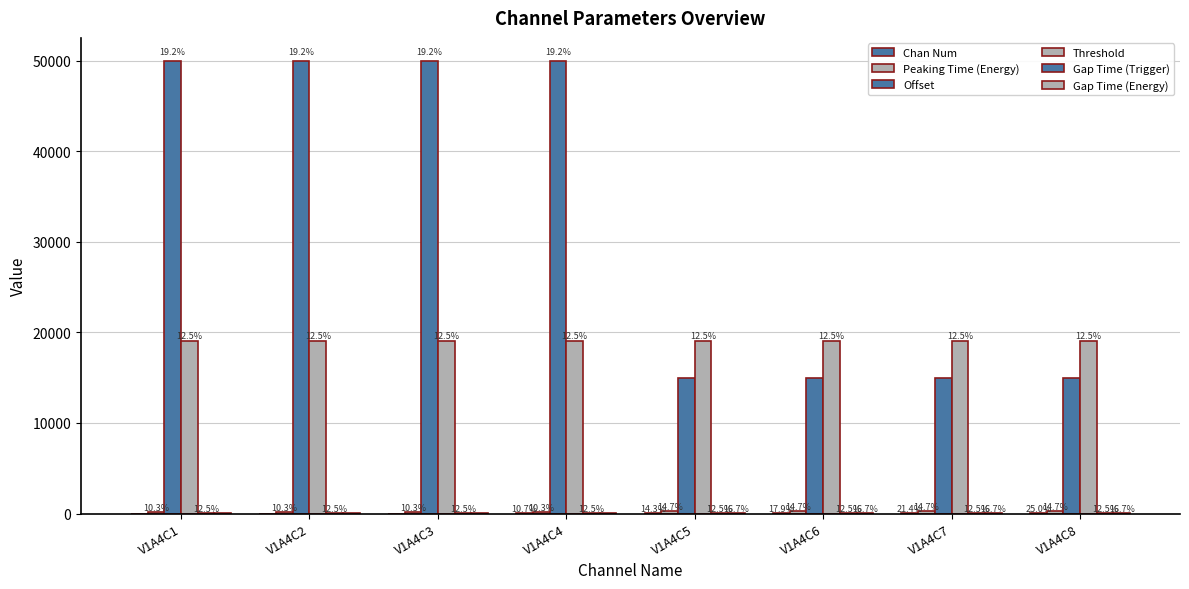

Are the bars grouped side by side (vs. stacked)?

Yes